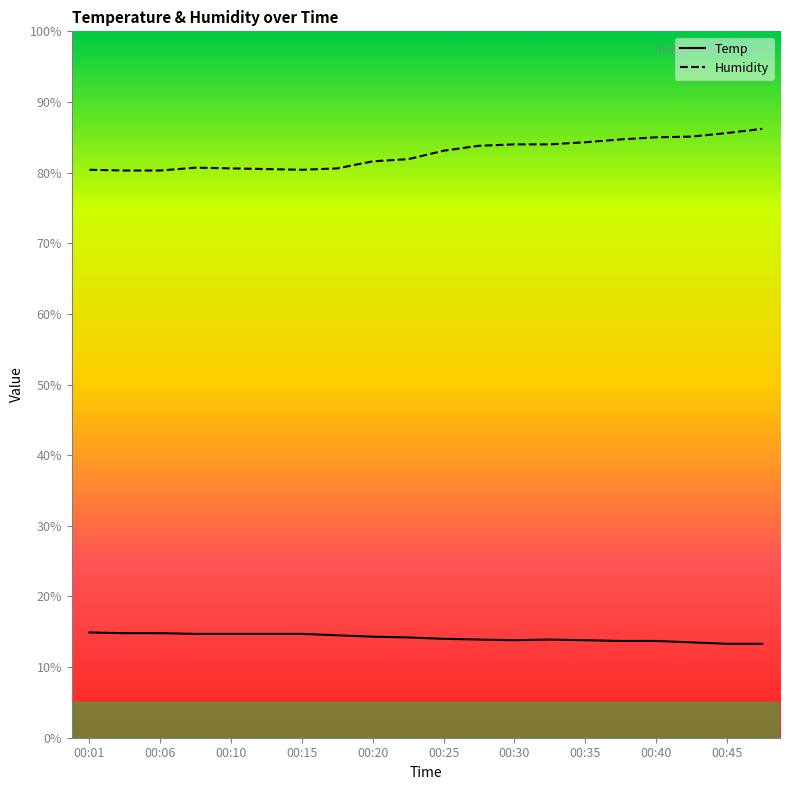

The Humidity series shows 84.0 at 00:30. True or false?

True